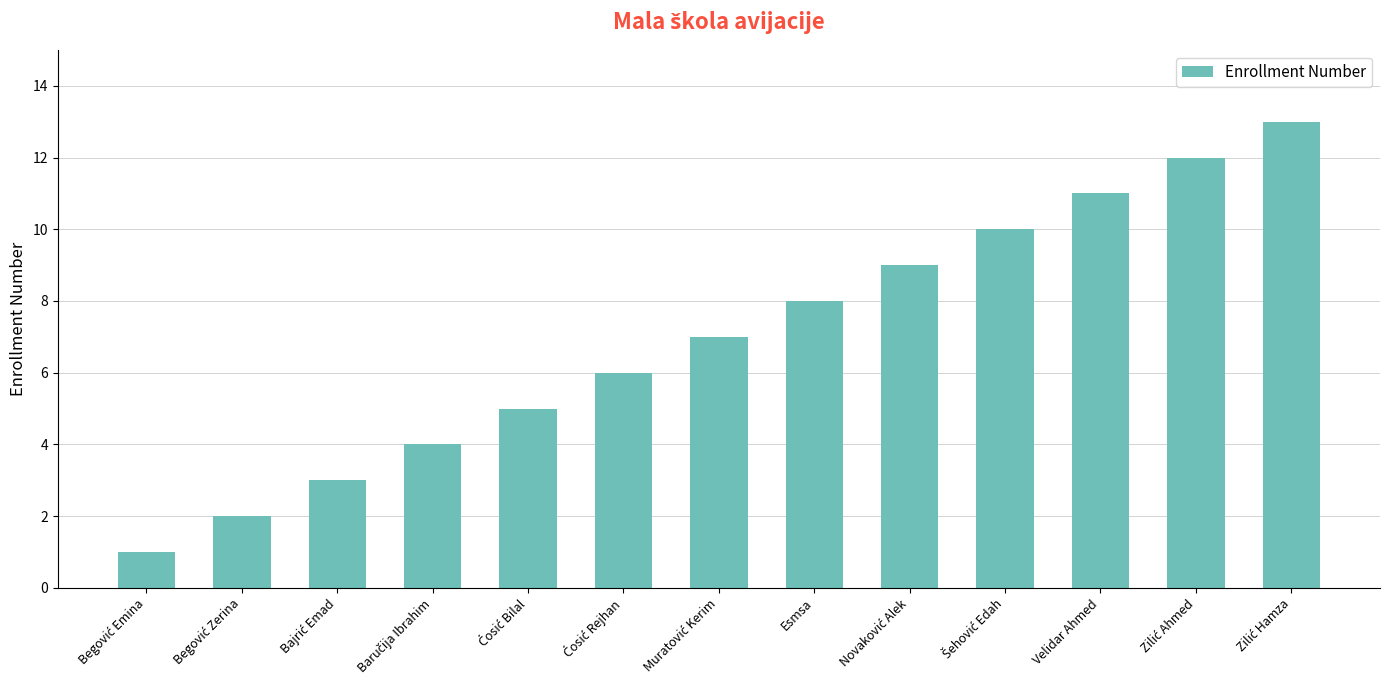

What is the maximum value shown in the chart?

13